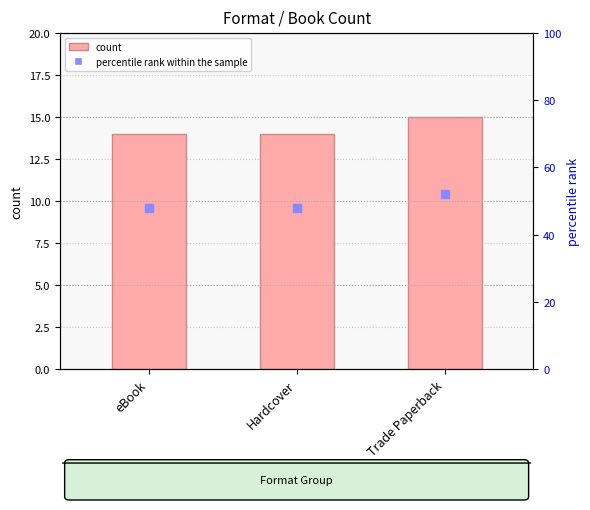

Which series has the largest total across all categories?

percentile rank within the sample